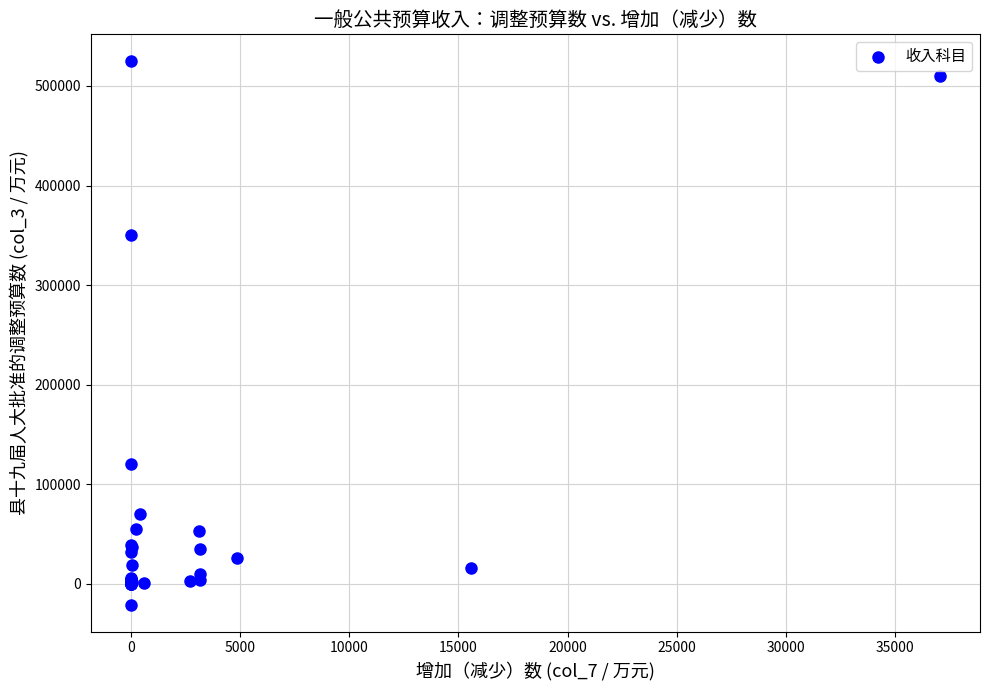

What Y value in the scatter plot is closest to 251923?

350300.0